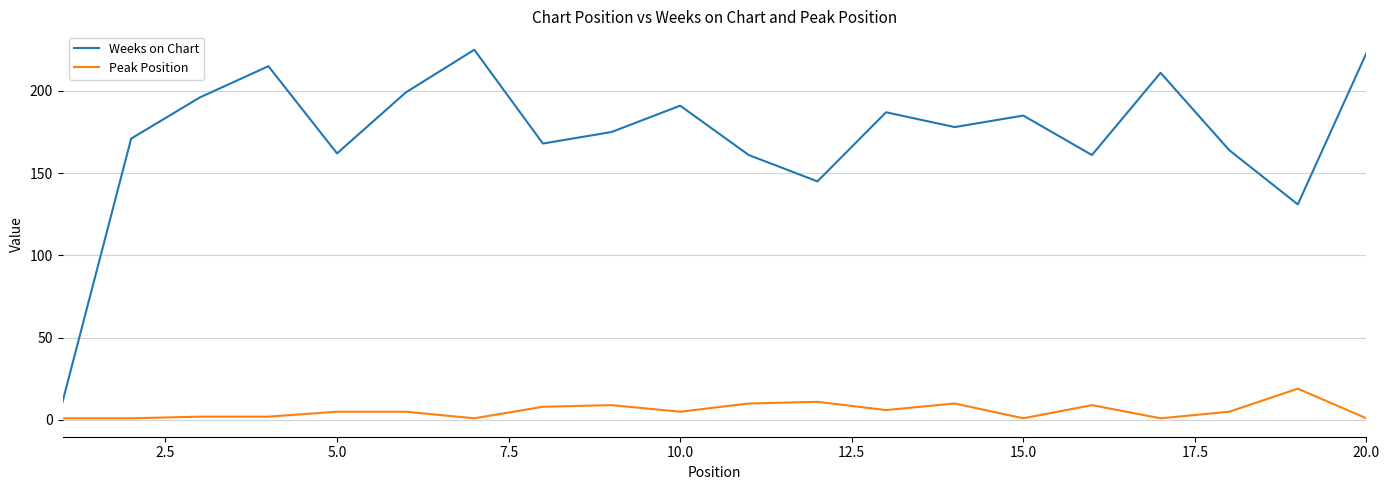

How many lines are shown in the chart?

2